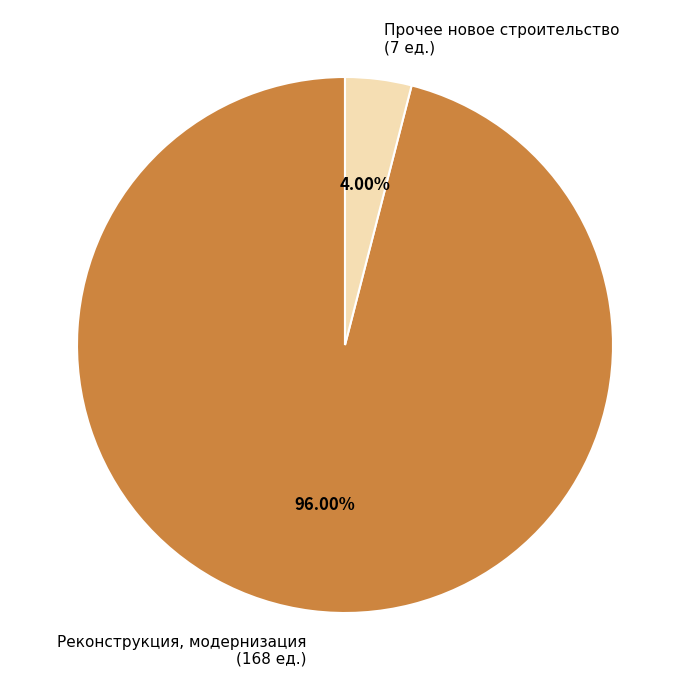

Combined, do Реконструкция, модернизация (168 ед.) and Прочее новое строительство (7 ед.) account for over 50%?

Yes